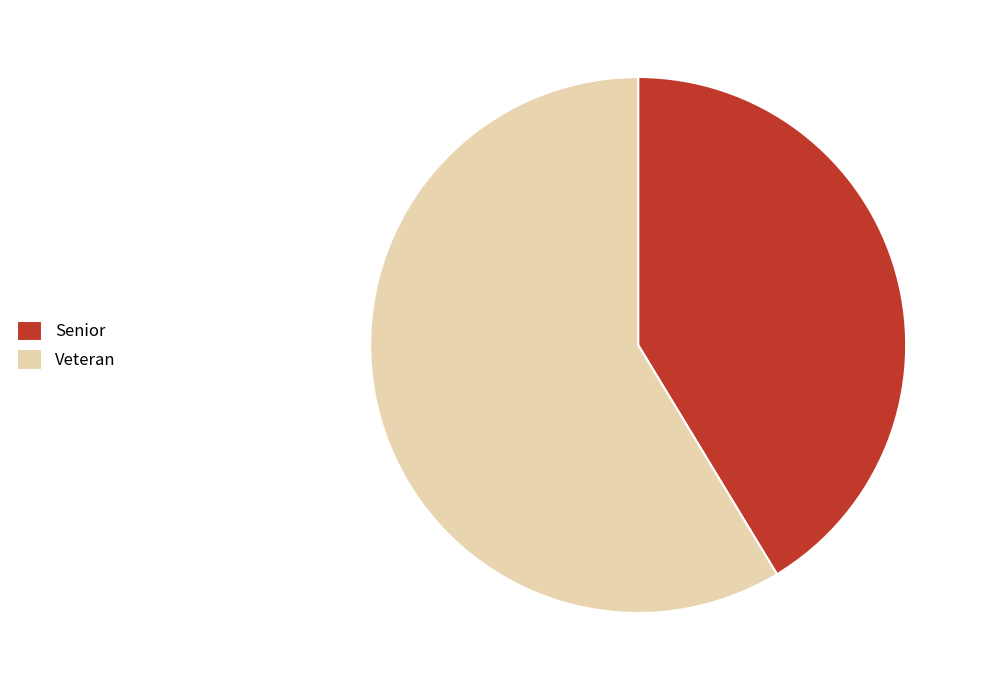

How many segments does this pie chart have?

2